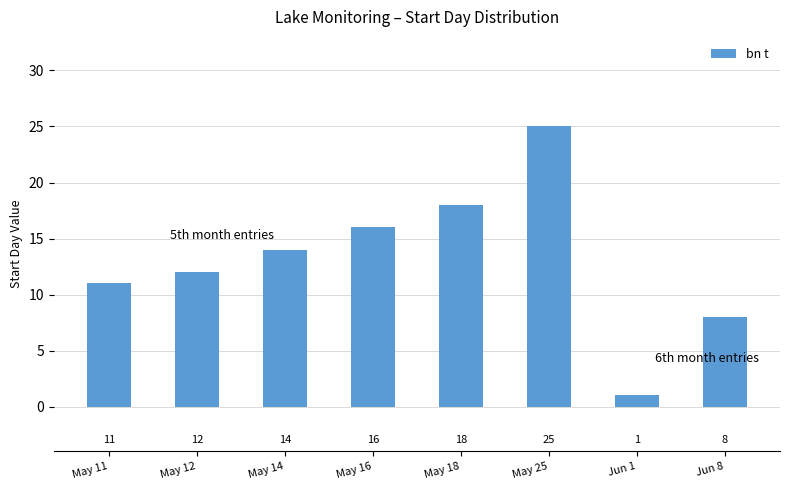

Does the chart contain stacked bars?

No